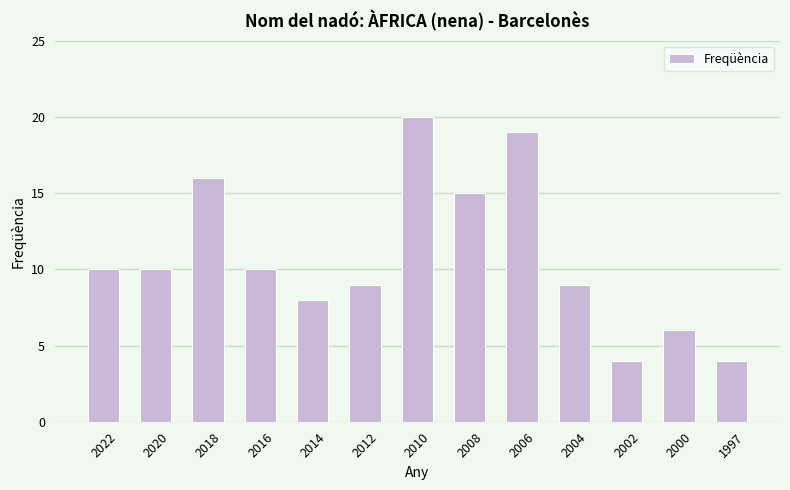

What is the average value?

11